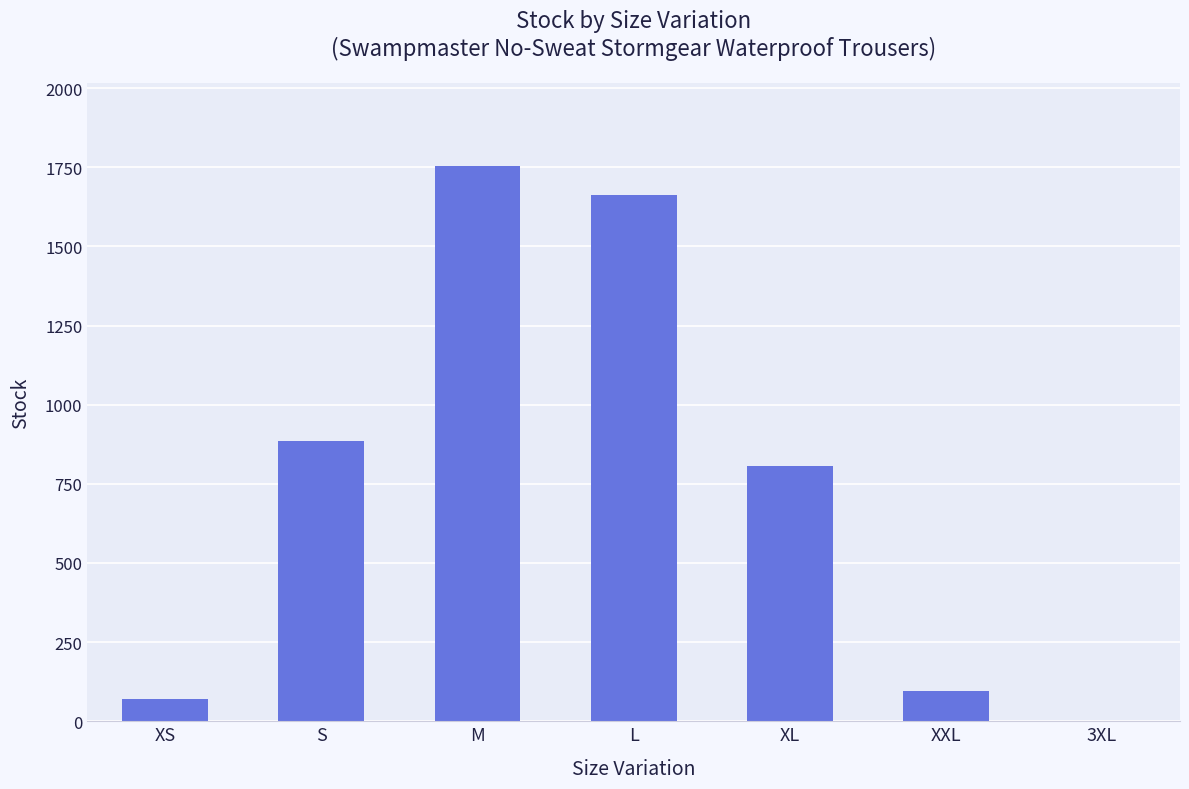

What is the sum of the values at M and L?

3415